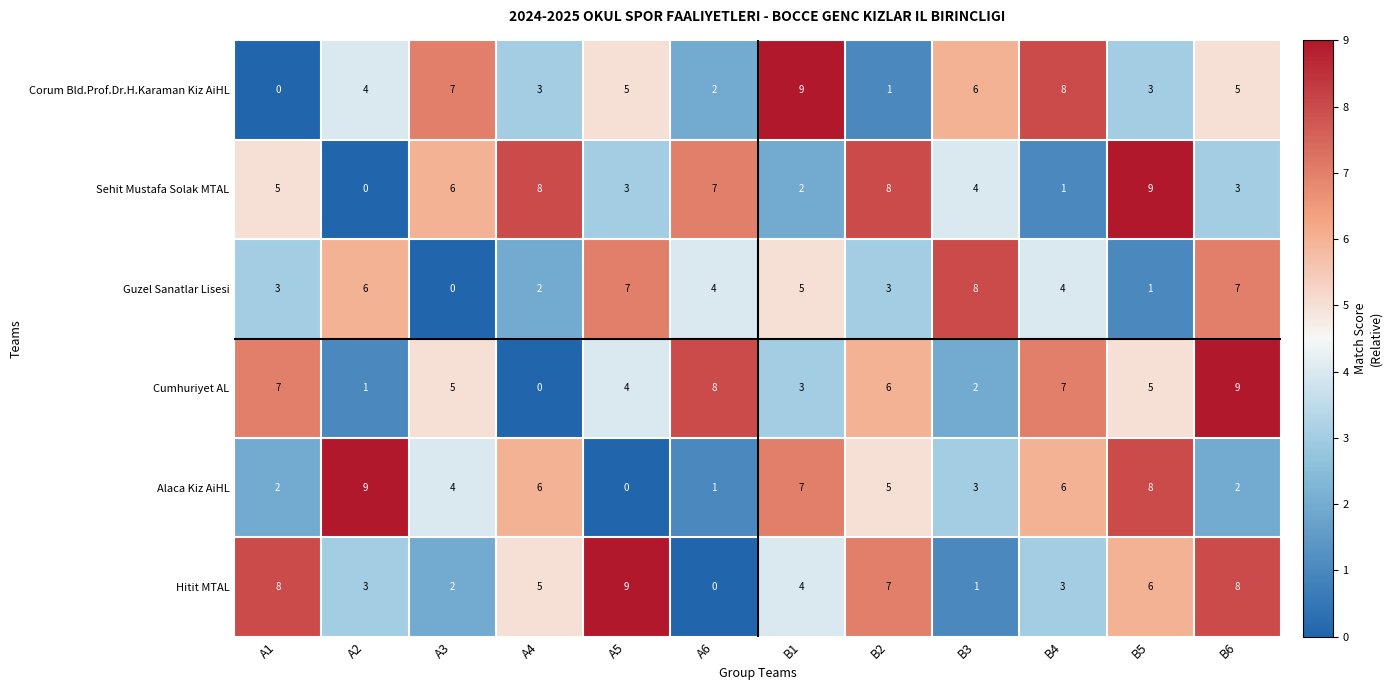

What is the difference between the maximum and minimum values in the Cumhuriyet AL series?

9